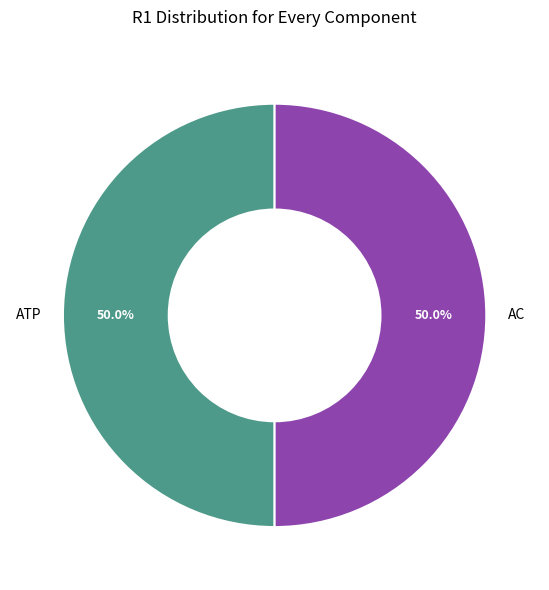

Approximately how many times larger is the value at AC compared to ATP?

1.0